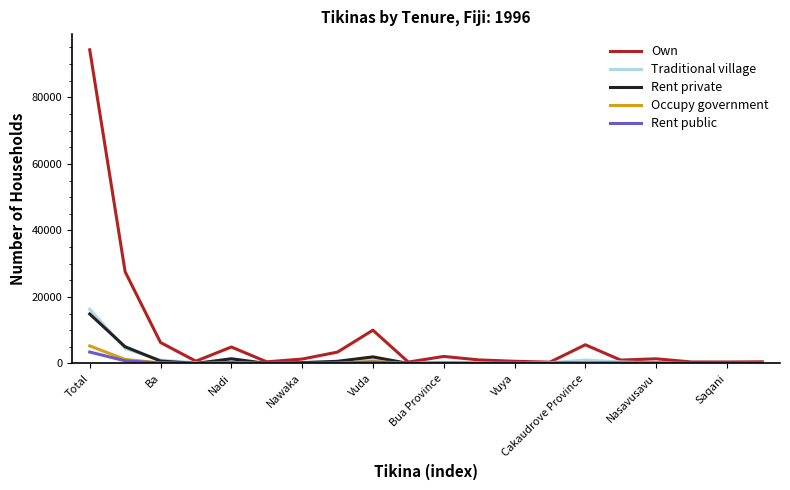

What is the highest value of the Rent public series?

3442